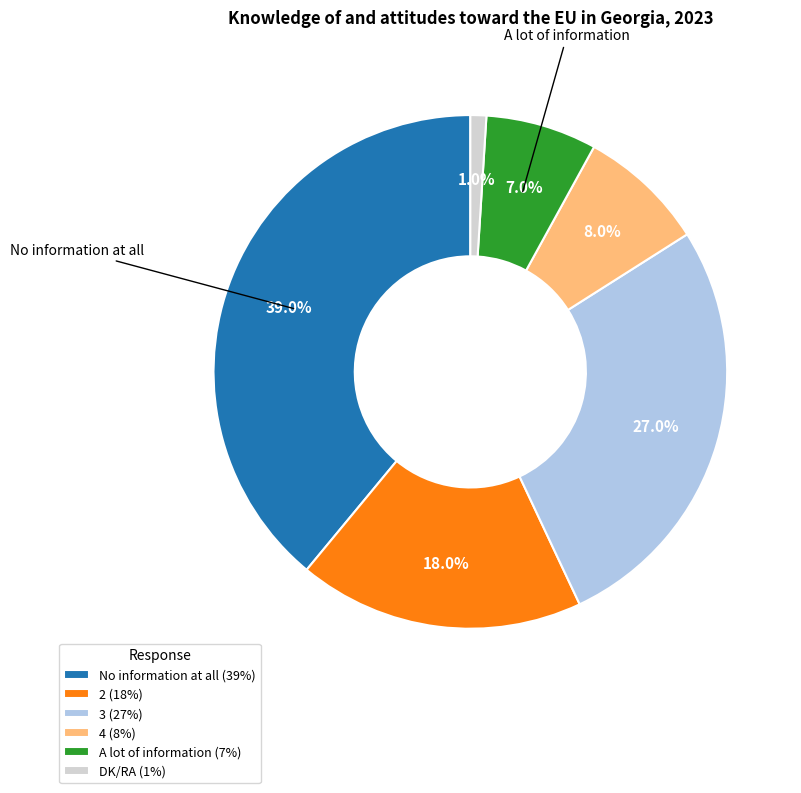

What is the smallest slice in the pie chart?

DK/RA